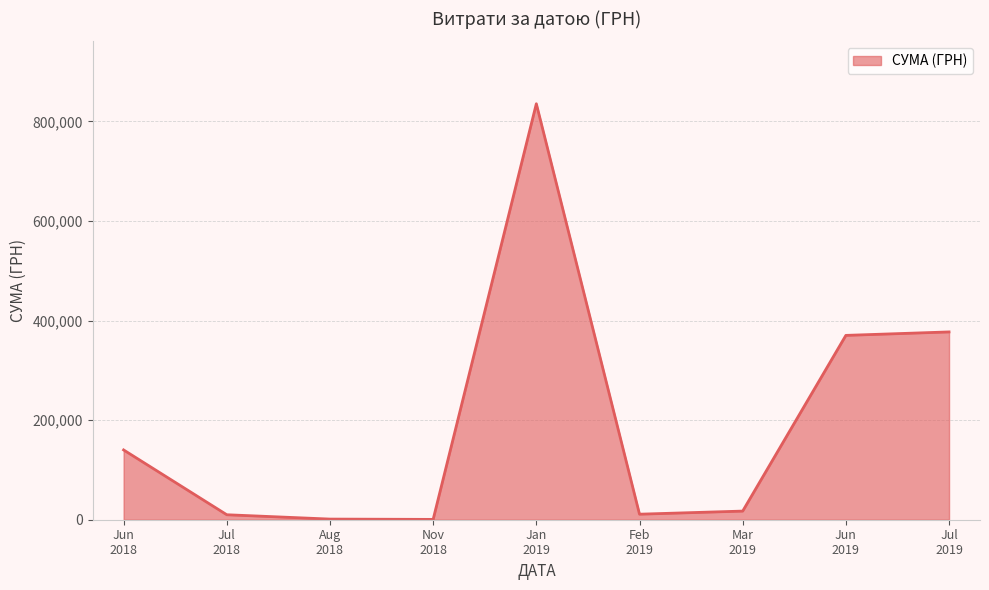

What is the difference between the maximum and minimum values?

834870.4